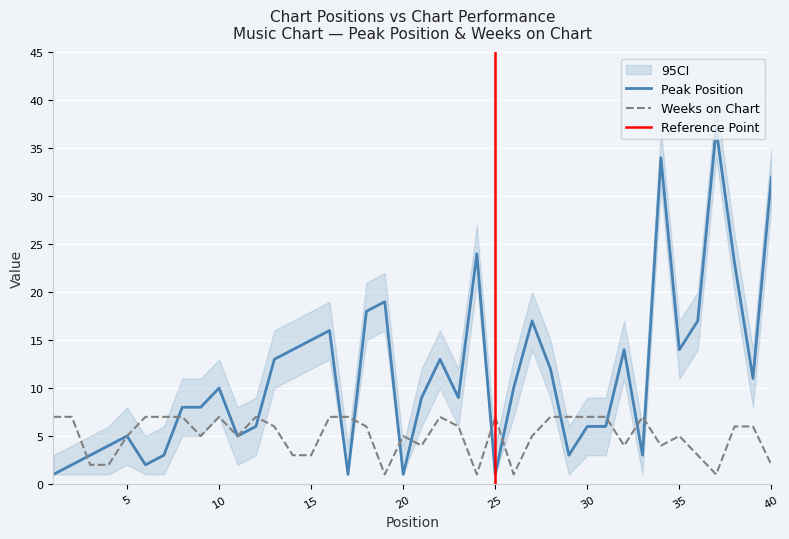

Is the value of Peak Position at 40 greater than the value of Weeks on Chart at 1?

Yes